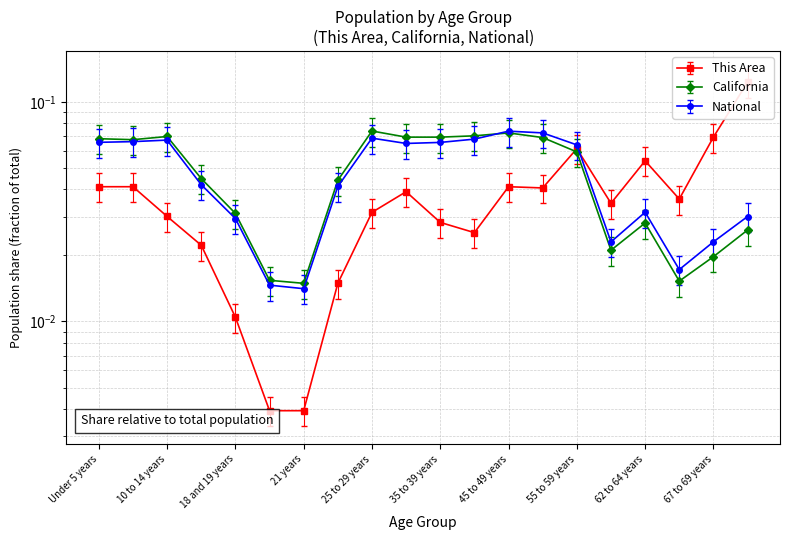

What is the label of the 17th point from the left?

62 to 64 years